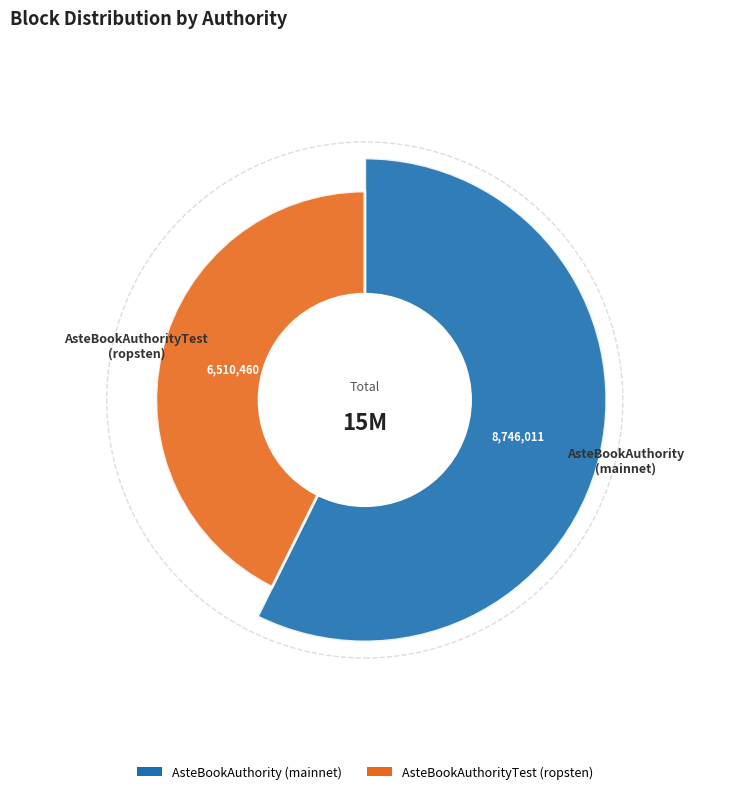

Which has a higher value, AsteBookAuthorityTest
(ropsten) or AsteBookAuthority
(mainnet)?

AsteBookAuthority
(mainnet)